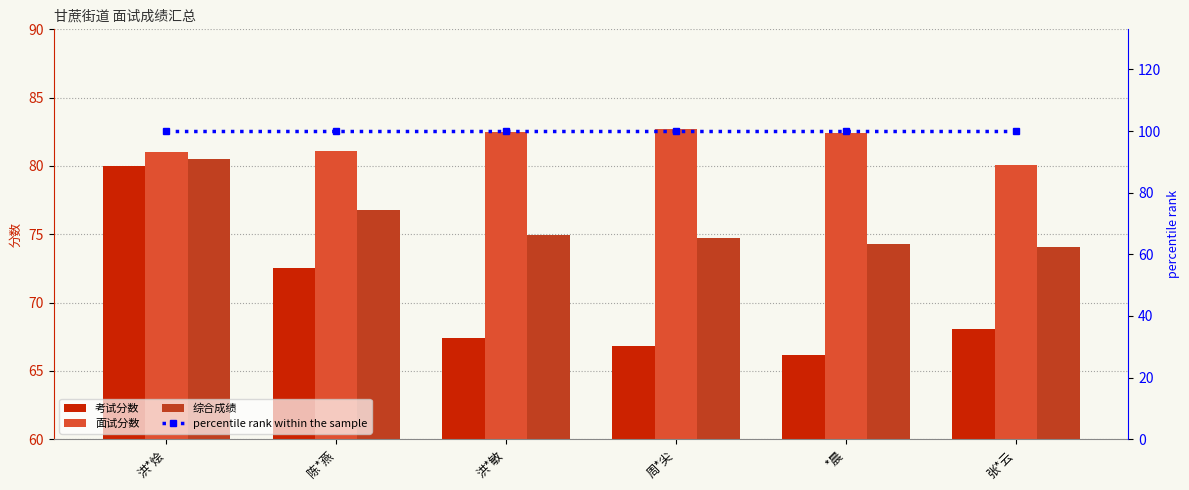

Reading right to left, transcribe all the data shown in this chart.

考试分数: 张*云=68.1	*晨=66.2	周*尖=66.8	洪*敏=67.4	陈*燕=72.5	洪*烩=80.0
面试分数: 张*云=80.1	*晨=82.4	周*尖=82.7	洪*敏=82.5	陈*燕=81.1	洪*烩=81.0
综合成绩: 张*云=74.1	*晨=74.3	周*尖=74.8	洪*敏=75.0	陈*燕=76.8	洪*烩=80.5
percentile rank within the sample: 张*云=100.0	*晨=100.0	周*尖=100.0	洪*敏=100.0	陈*燕=100.0	洪*烩=100.0